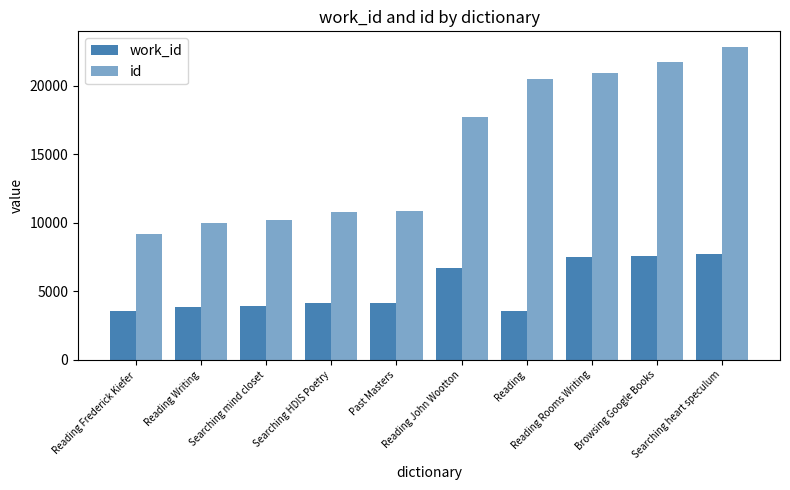

Between Reading Frederick Kiefer and Searching mind closet, which series saw the biggest shift?

id